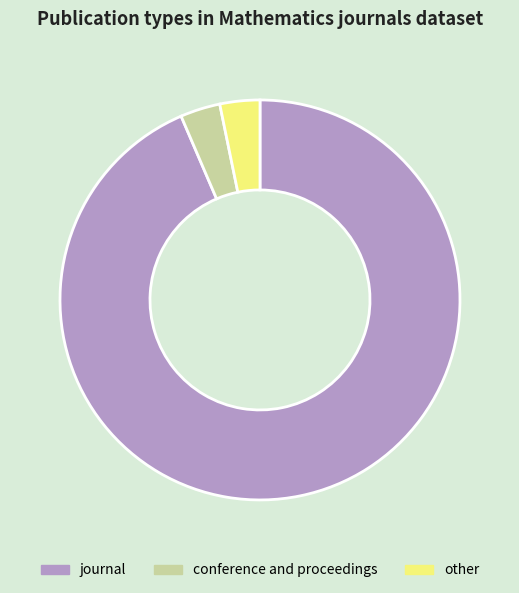

How many segments does this pie chart have?

3